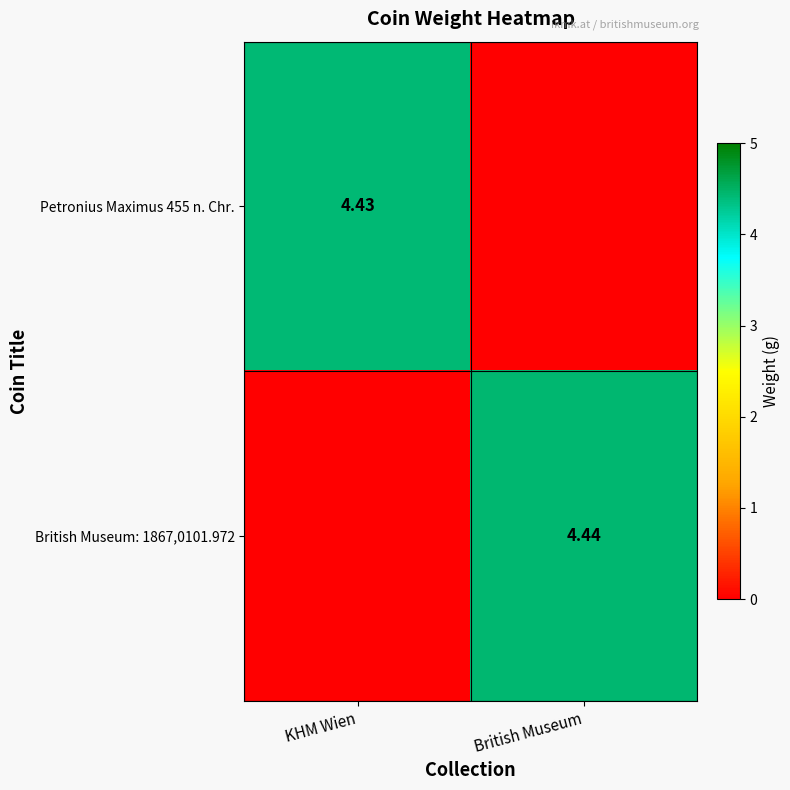

What is the total value across all series at British Museum?

4.4